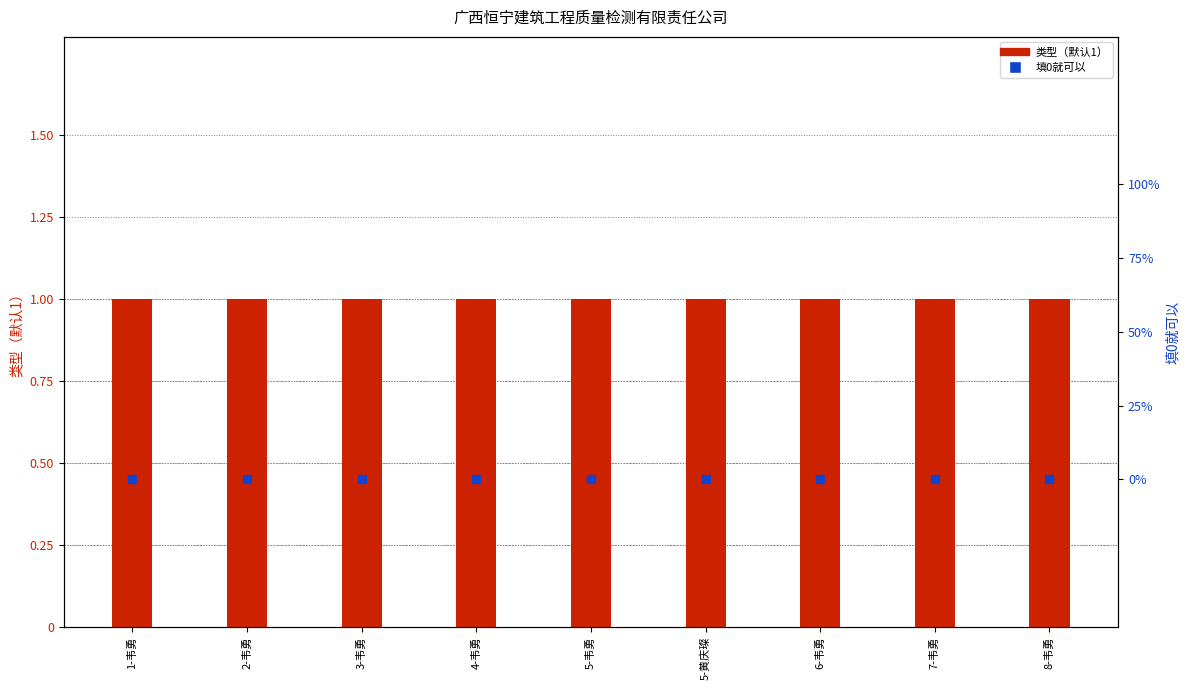

Is the value of 填0就可以 at 1-韦勇 greater than the value of 类型（默认1） at 5-韦勇?

No